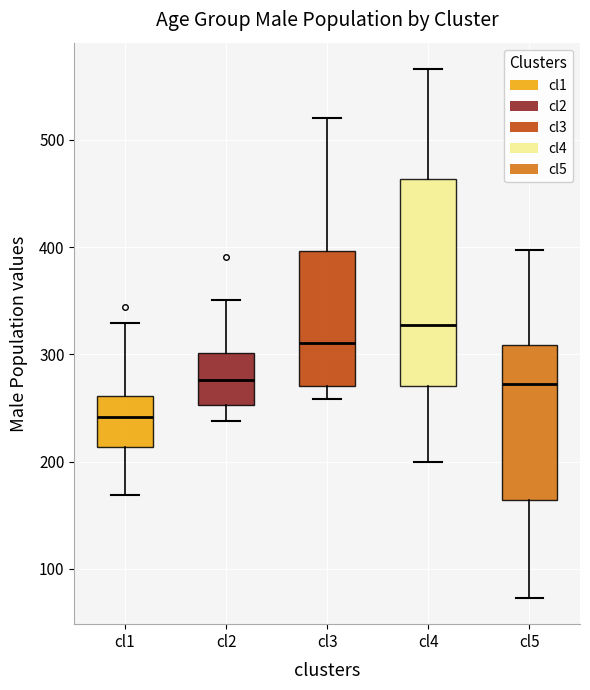

Comparing the boxes themselves (not the whiskers), which one is the tallest?

cl4